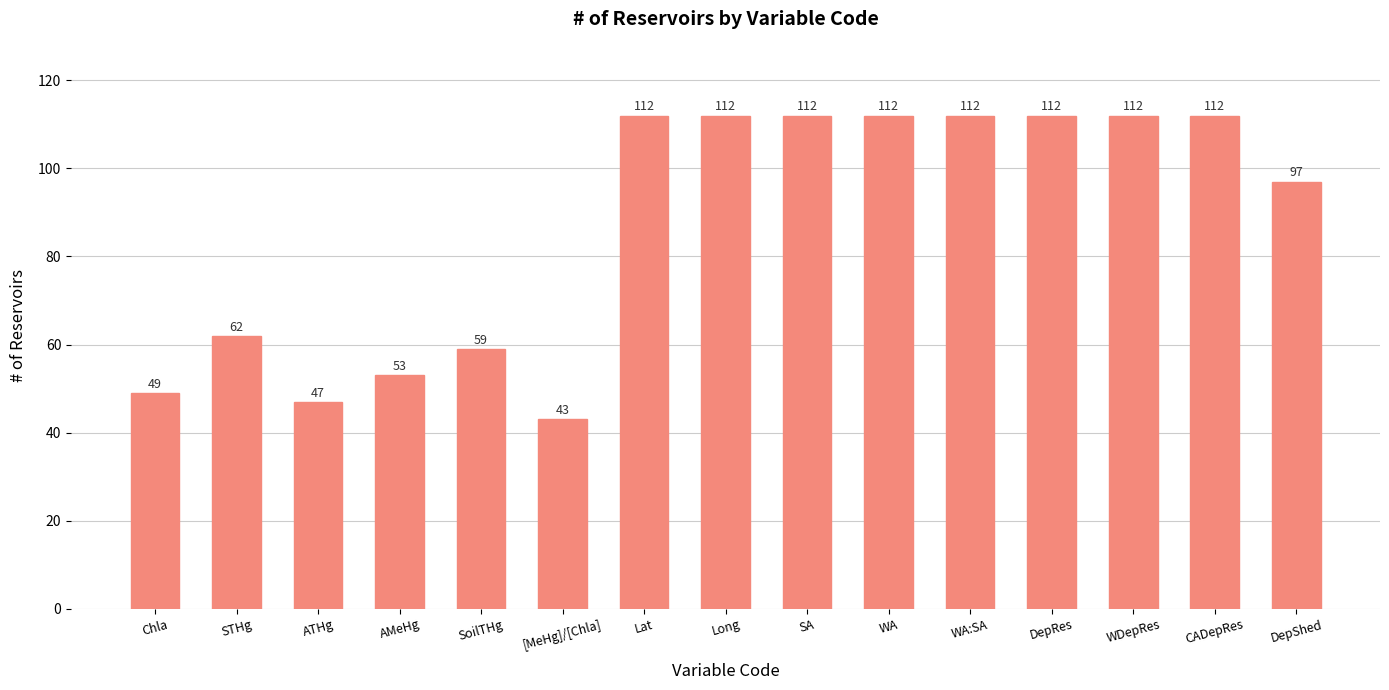

The value at SoilTHg is 89. True or false?

False